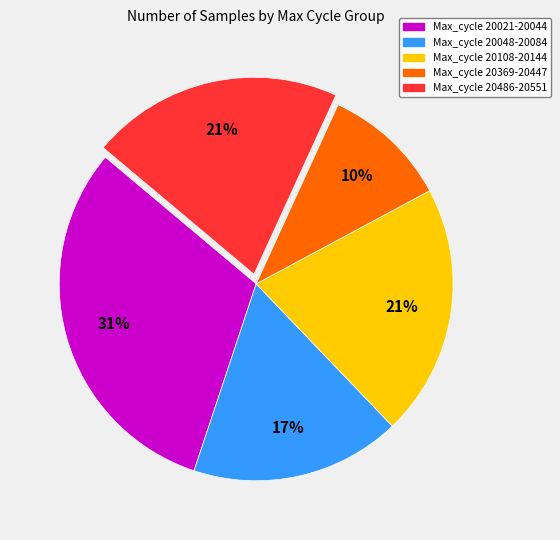

To the nearest percent, what is the difference between the largest and smallest slice percentages?

21%